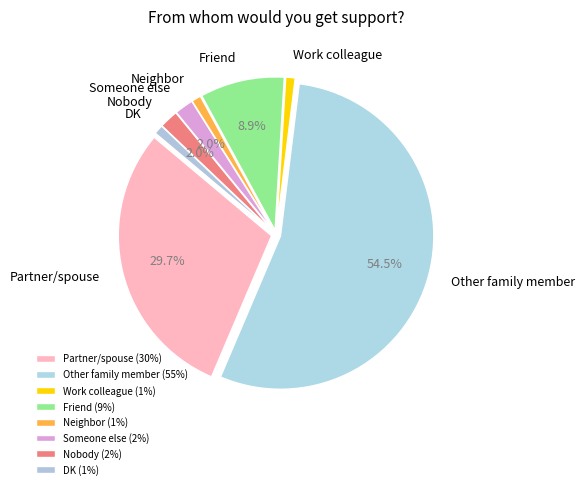

What is the ratio of the value at DK to the value at Neighbor?

1.0